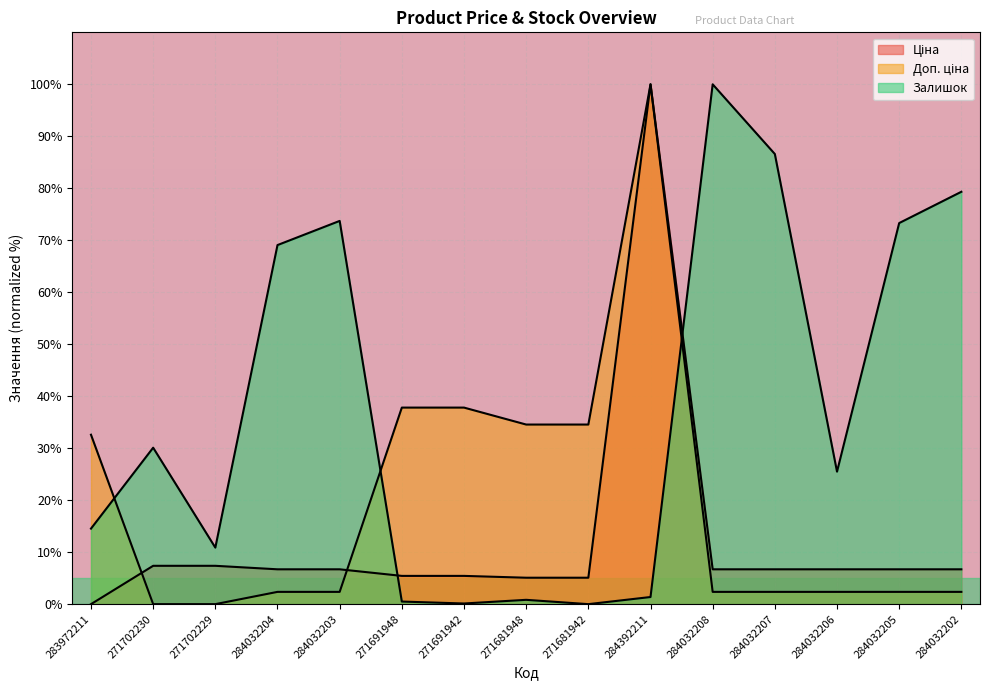

What is the difference between the second highest and second lowest values in the Залишок series?

86.5